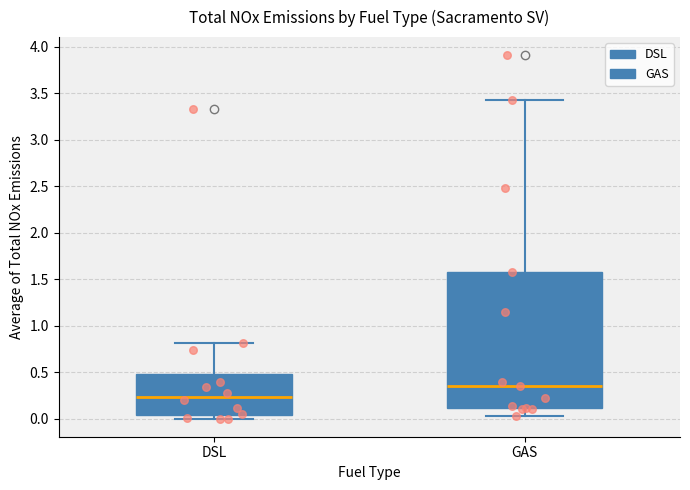

Where does the median line of the box for GAS sit on the y-axis? The values are not printed on the chart, so give them approximately, as read against the axis.

0.35